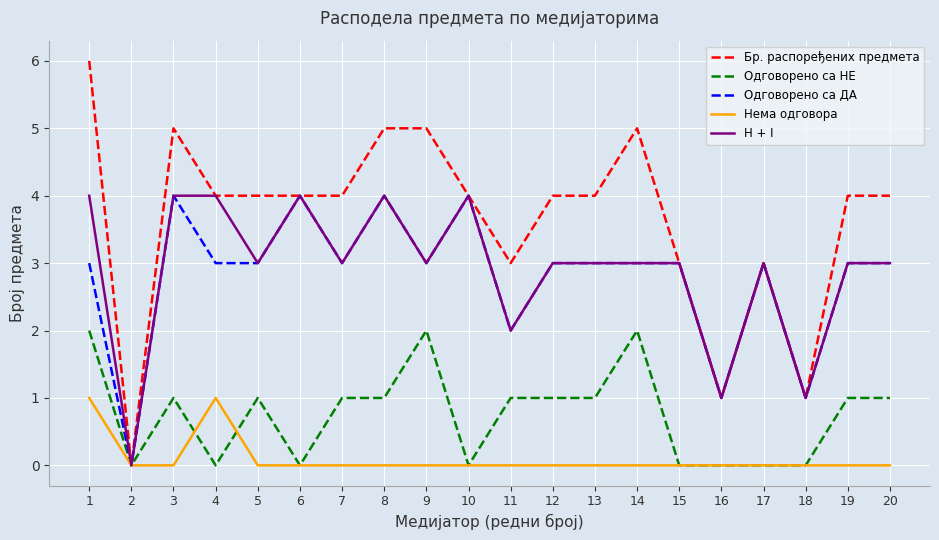

What is the difference between the maximum and second lowest values in the Нема одговора series?

1